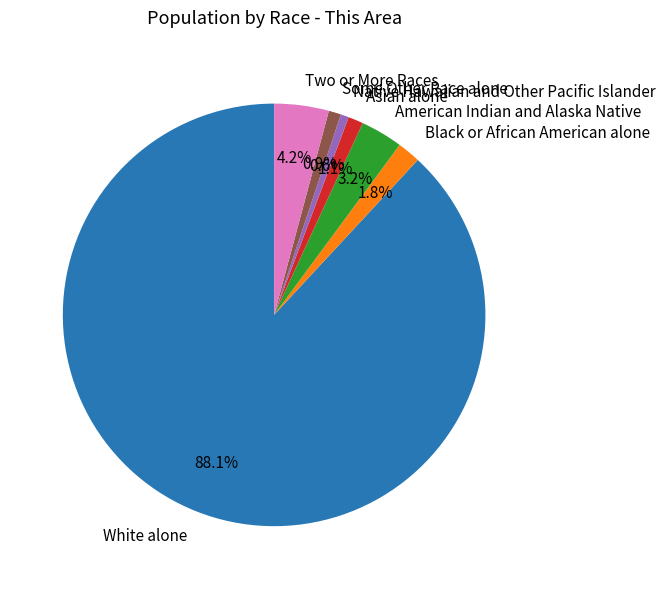

What is the largest slice in the pie chart?

White alone